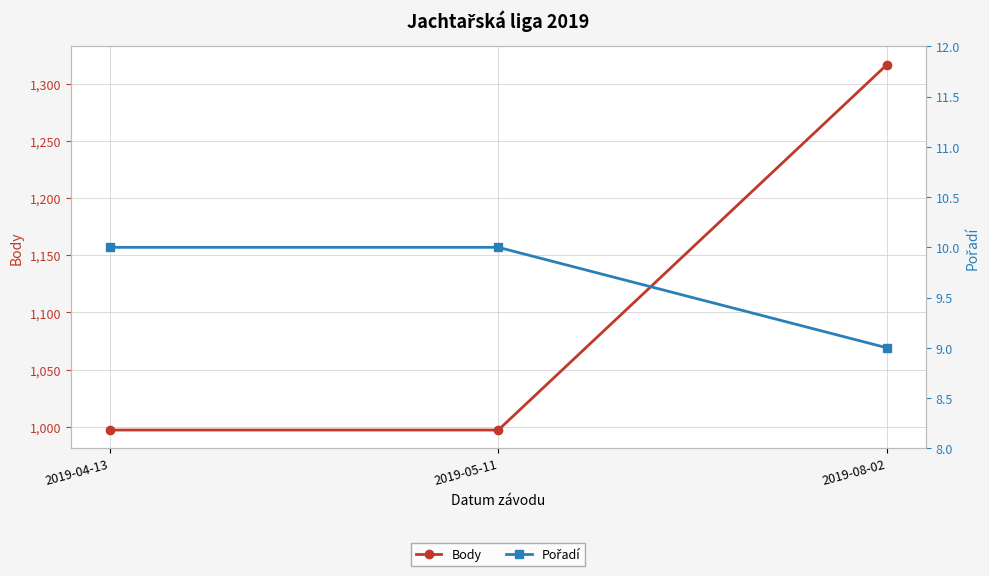

At which category is the sum across all series the highest?

2019-08-02